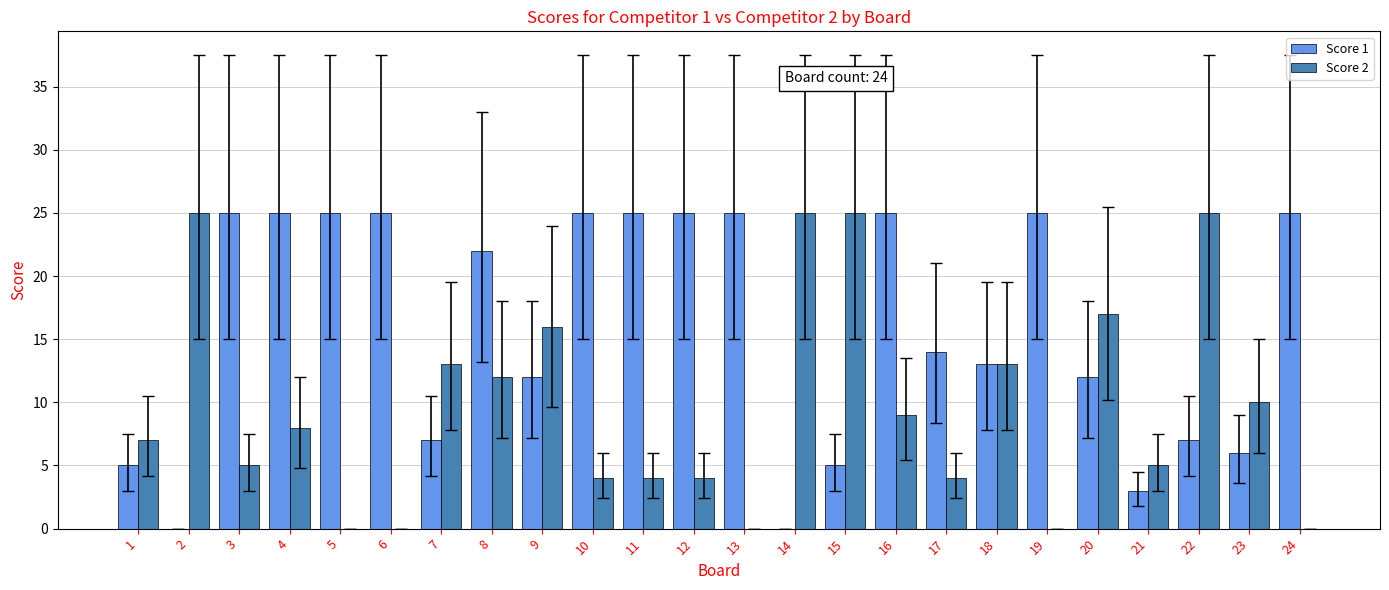

Reading right to left, extract all data points from this chart.

Score 1: 25	6	7	3	12	25	13	14	25	5	0	25	25	25	25	12	22	7	25	25	25	25	0	5
Score 2: 0	10	25	5	17	0	13	4	9	25	25	0	4	4	4	16	12	13	0	0	8	5	25	7